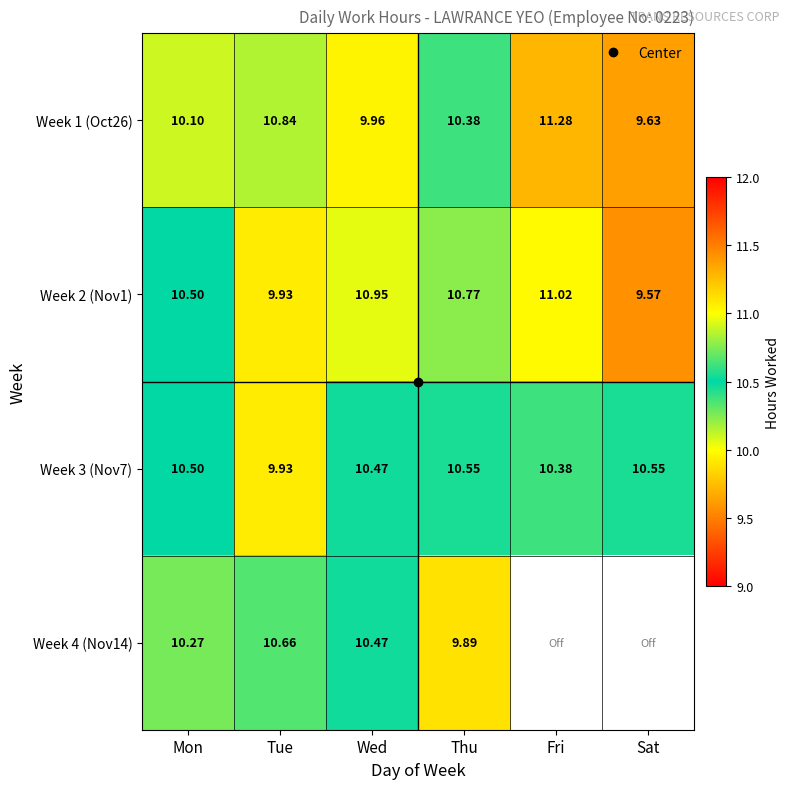

Is it true that Week 1 (Oct26) equals 3.1 at Wed?

False